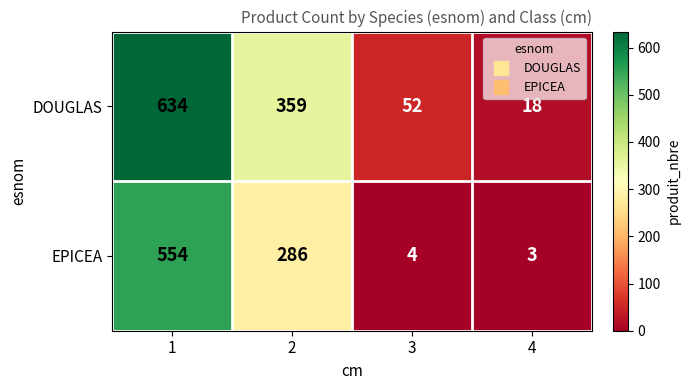

What is the sum of the EPICEA values at 1 and 3?

558